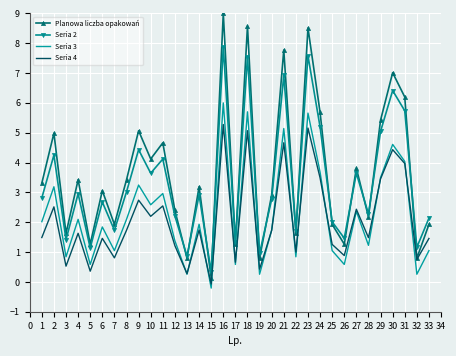

Rank the series by their maximum value, from lowest to highest.

Seria 4, Seria 3, Seria 2, Planowa liczba opakowań